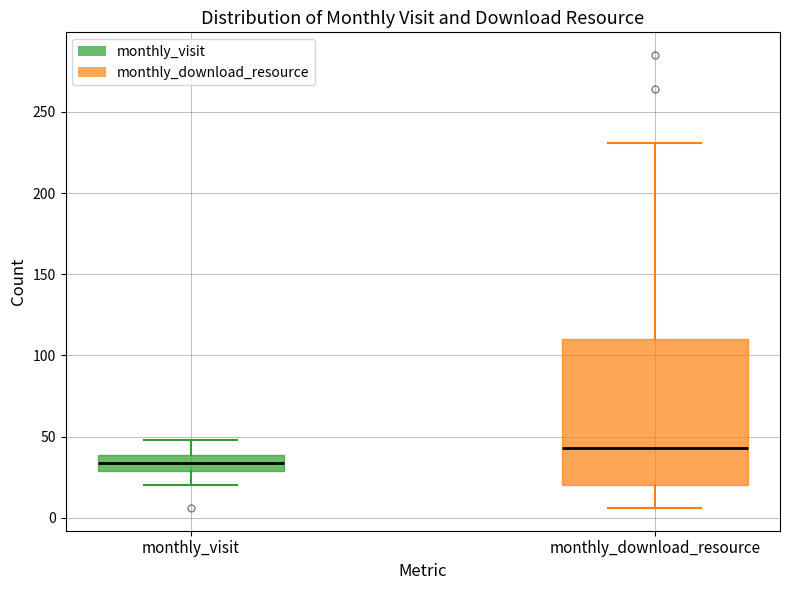

Comparing the boxes themselves (not the whiskers), which one is the tallest?

monthly_download_resource